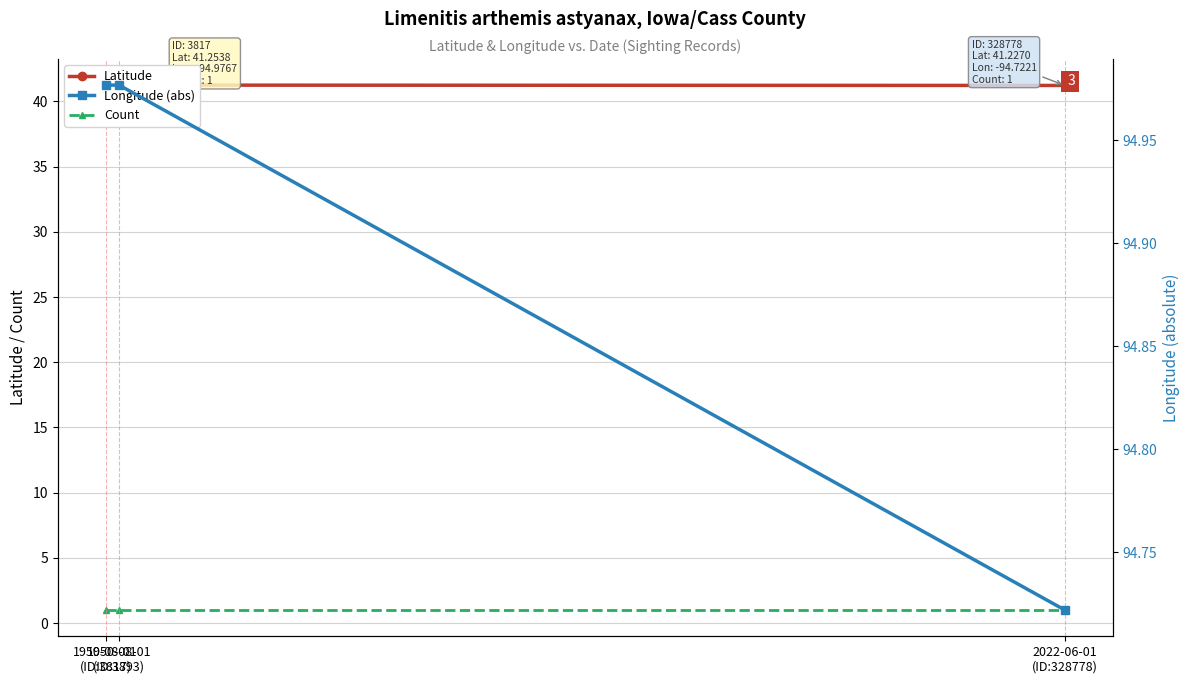

What is the approximate value of Latitude at 1950-08-01
(ID:3817)?

41.3